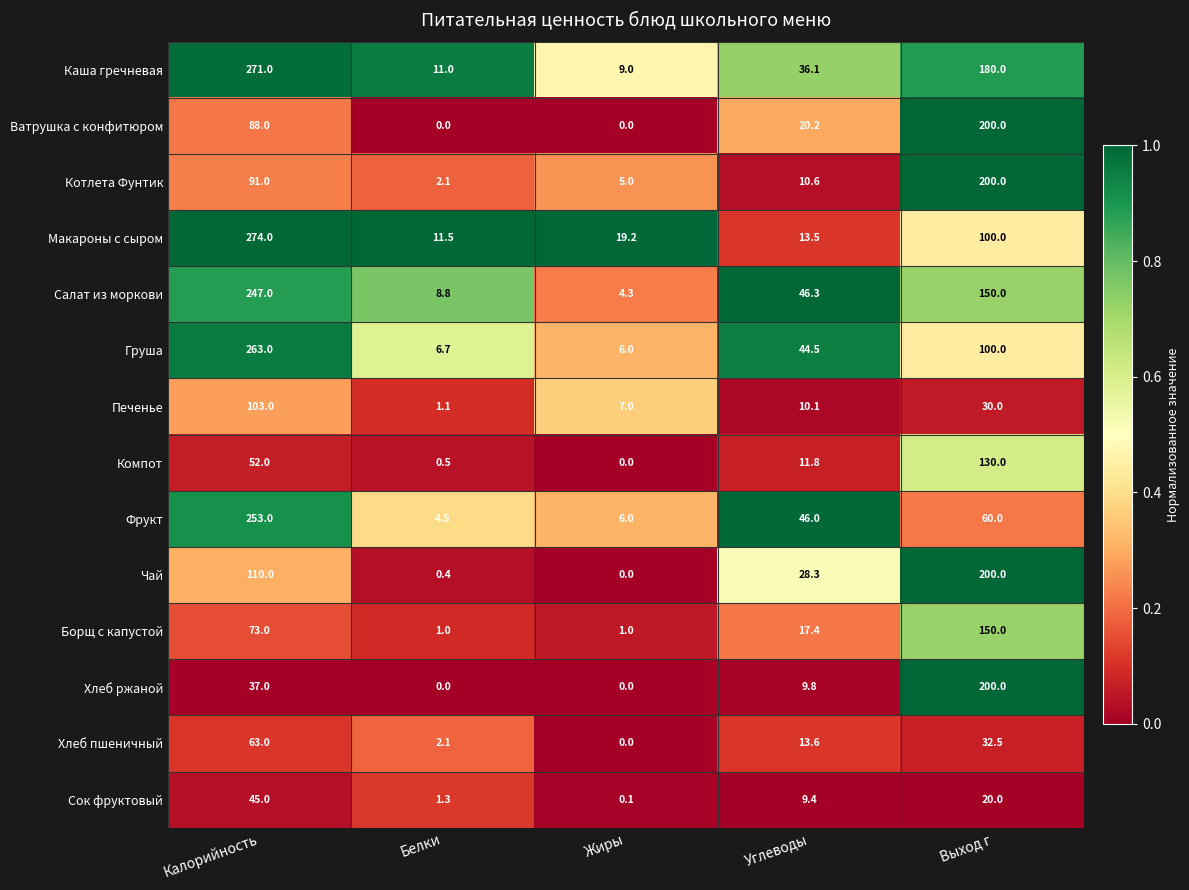

At which label does Хлеб ржаной first exceed 9?

Калорийность